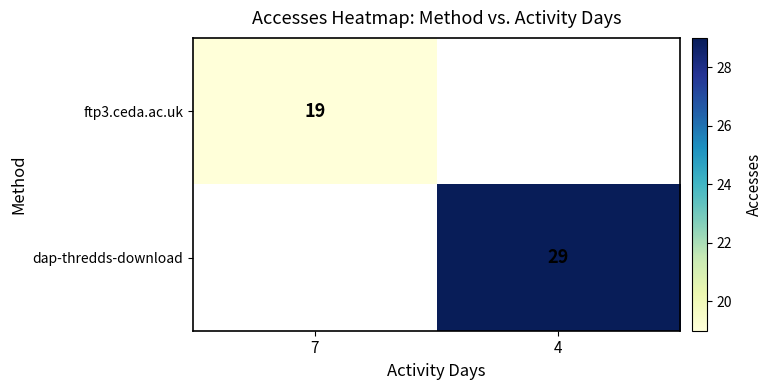

True or false: ftp3.ceda.ac.uk has a value of 8 at 7.

False